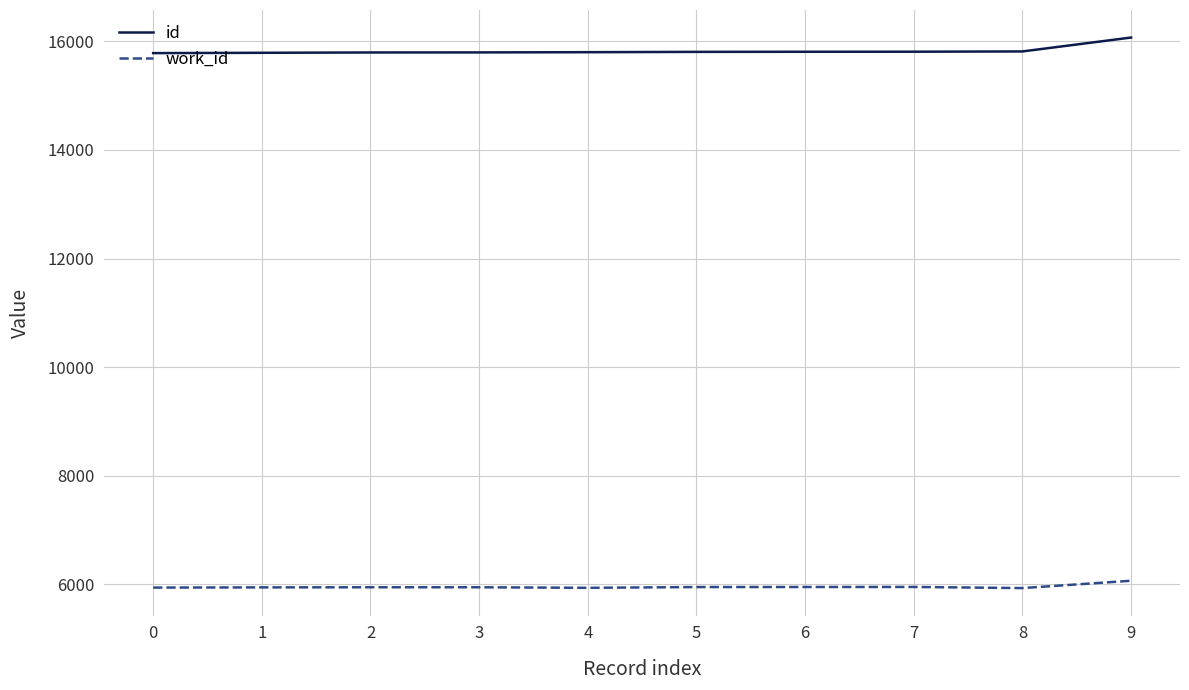

The value of work_id at 0 is 2751. True or false?

False